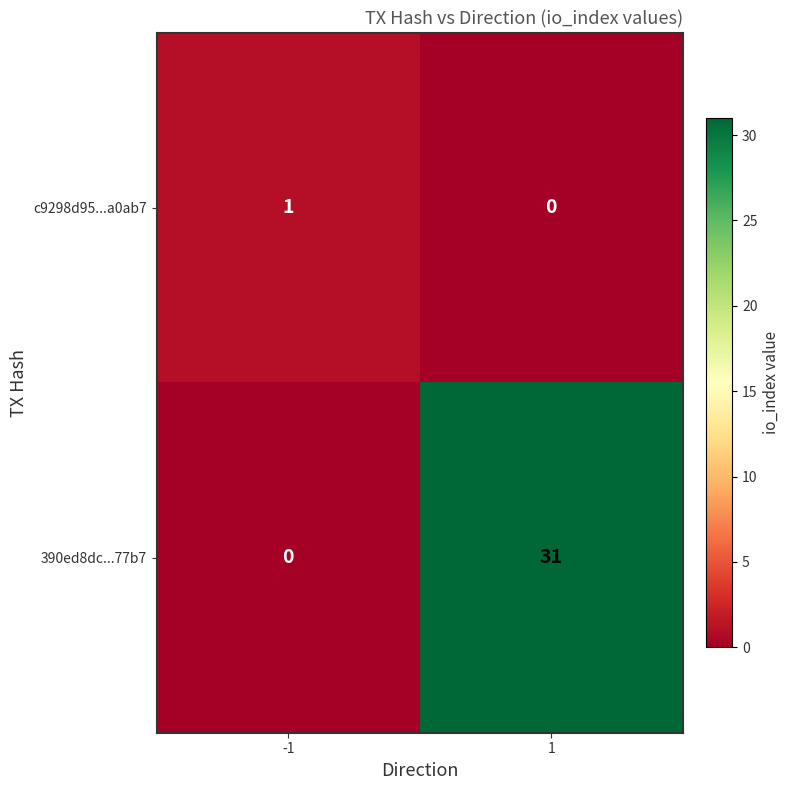

The 390ed8dc...77b7 series shows 15 at -1. True or false?

False